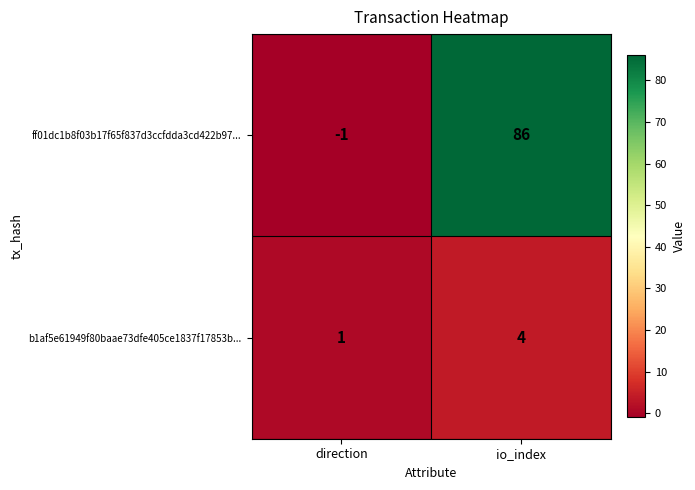

What is the difference between the ff01dc1b8f03b17f65f837d3ccfdda3cd422b97... values at io_index and direction?

87